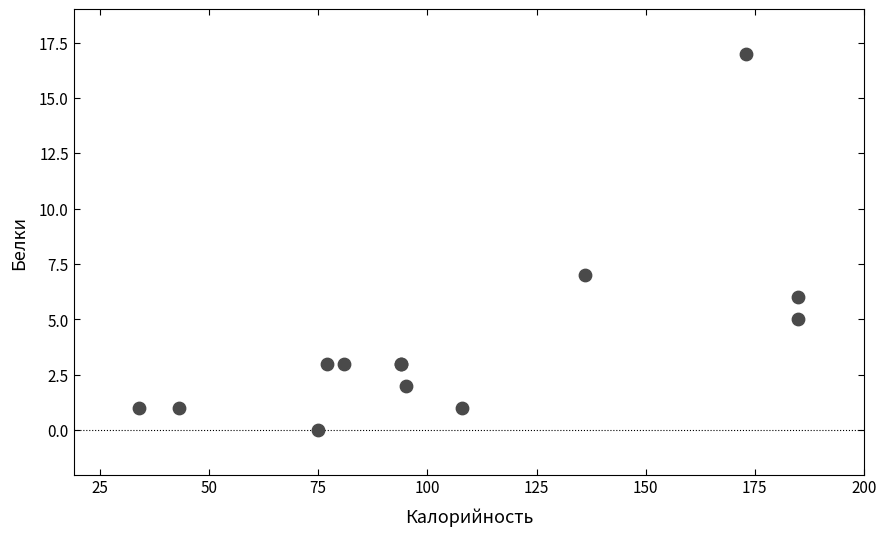

What Y value in the scatter plot is closest to 8?

7